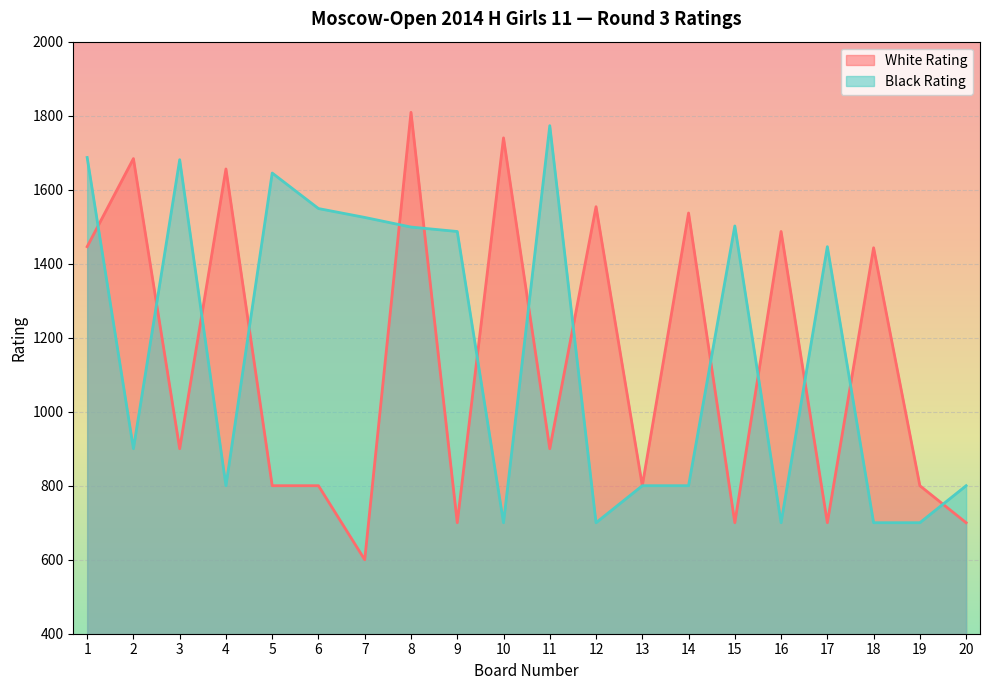

How many times do Black Rating and White Rating cross each other?

14